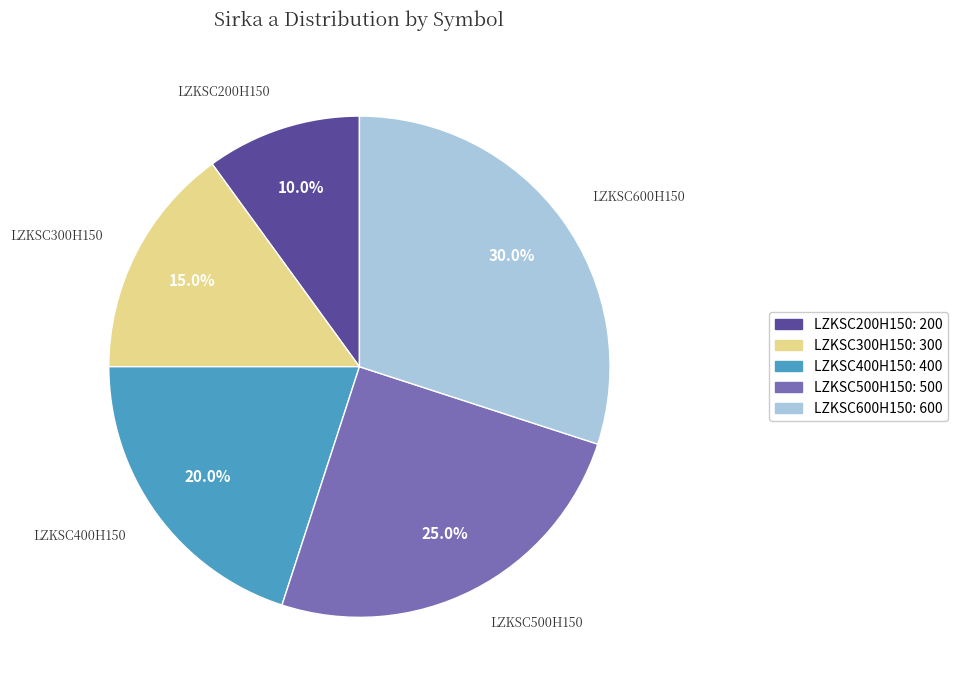

The LZKSC200H150 slice represents 10% of the pie. True or false?

True